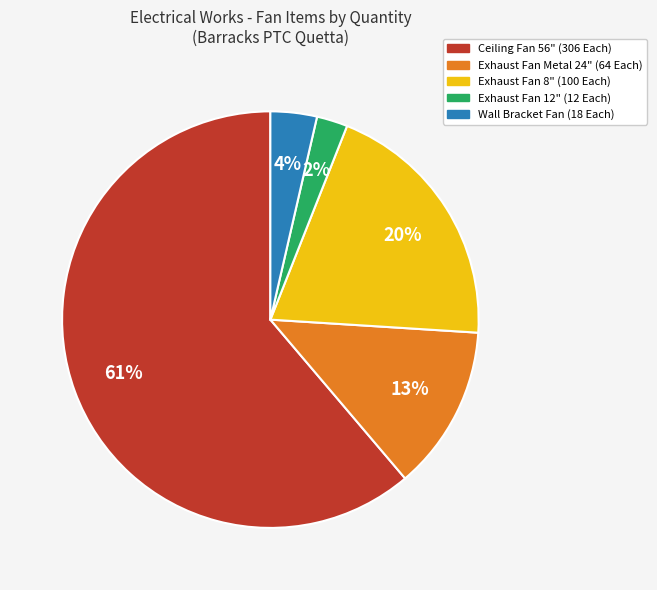

Count the number of slices in the pie.

5